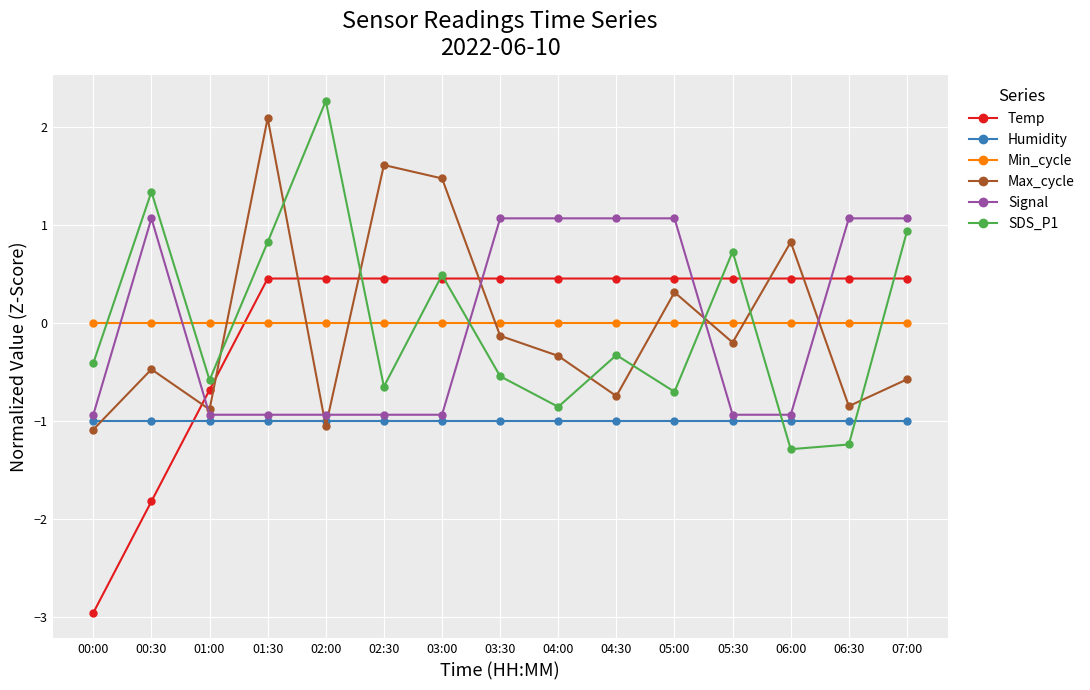

What is the label of the 2nd point from the right?

06:30